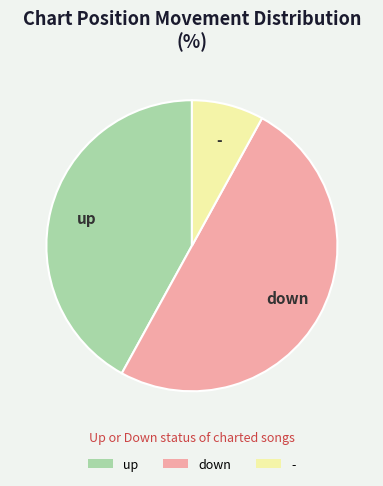

Is the sum of down and up greater than half?

Yes